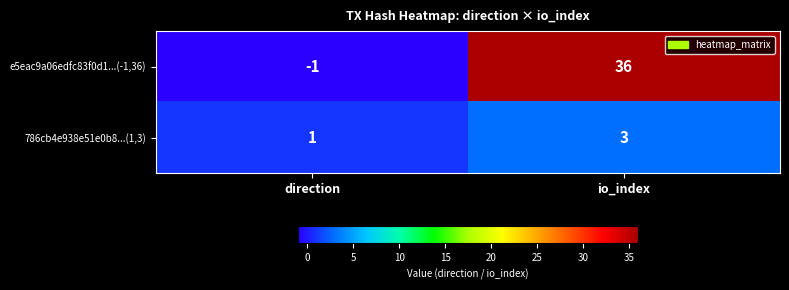

At which category is the sum across all series the highest?

io_index